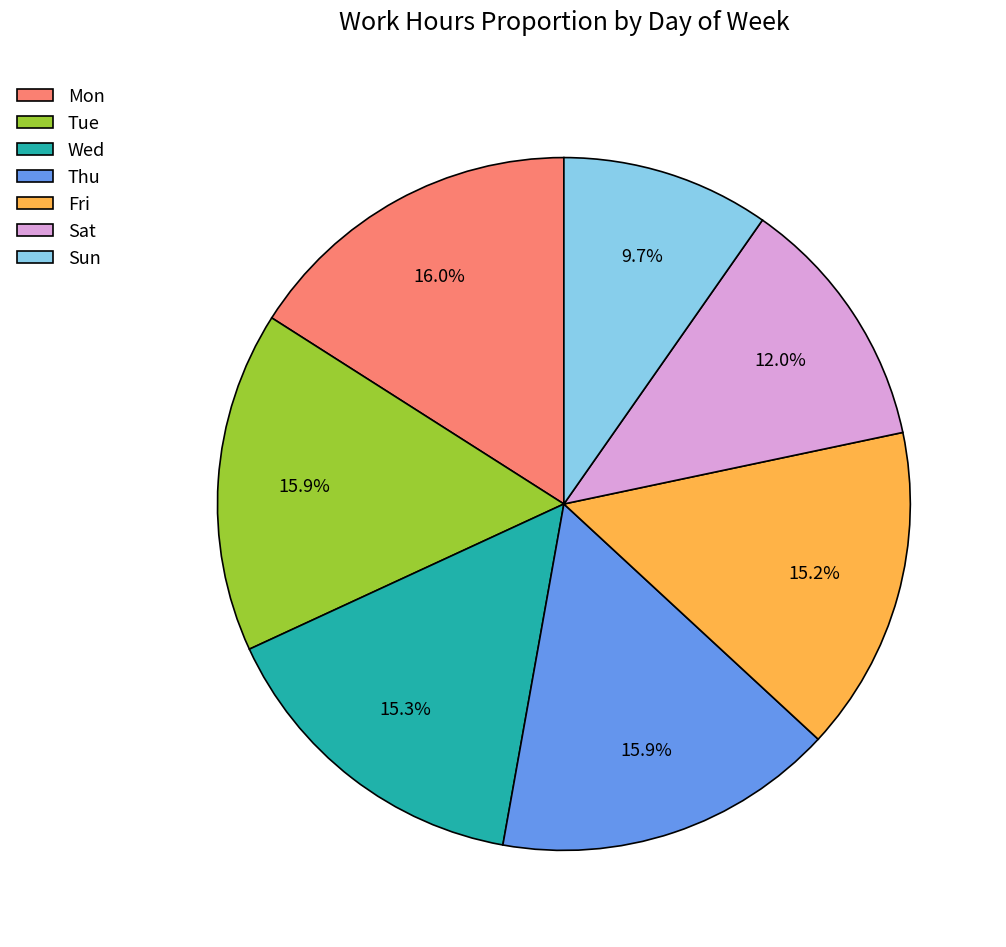

Is it true that Fri is 15% of the pie?

True